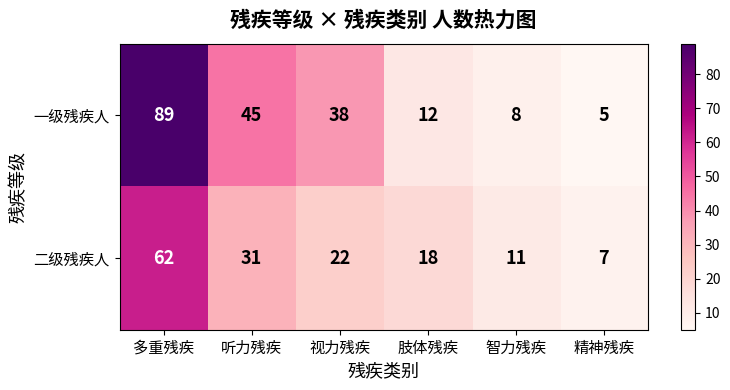

At which category is the sum across all series the highest?

多重残疾